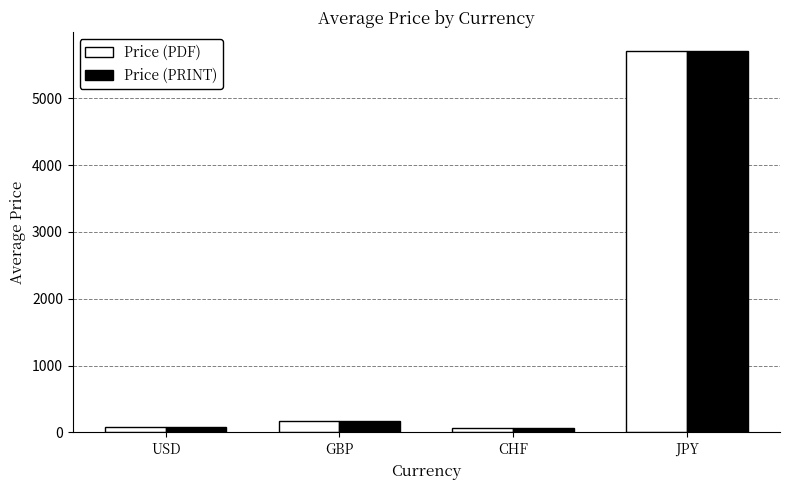

The value of Price (PRINT) at JPY is 5700.0. True or false?

True